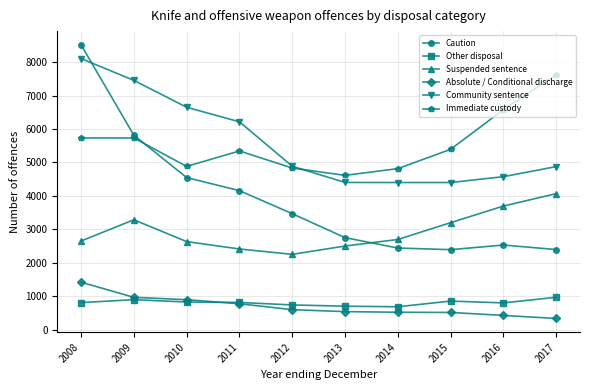

Where is the first local minimum for Immediate custody?

2010